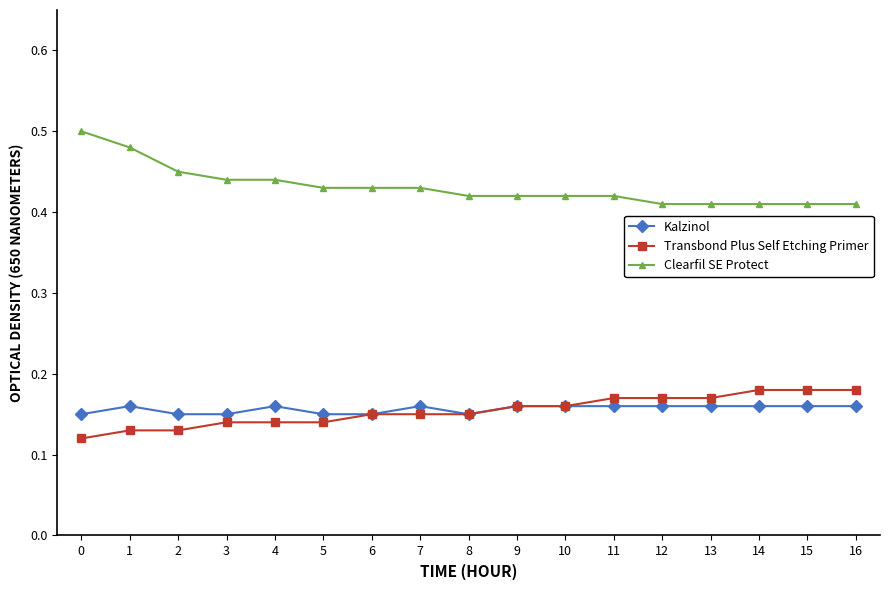

True or false: Kalzinol and Clearfil SE Protect cross at least once.

False